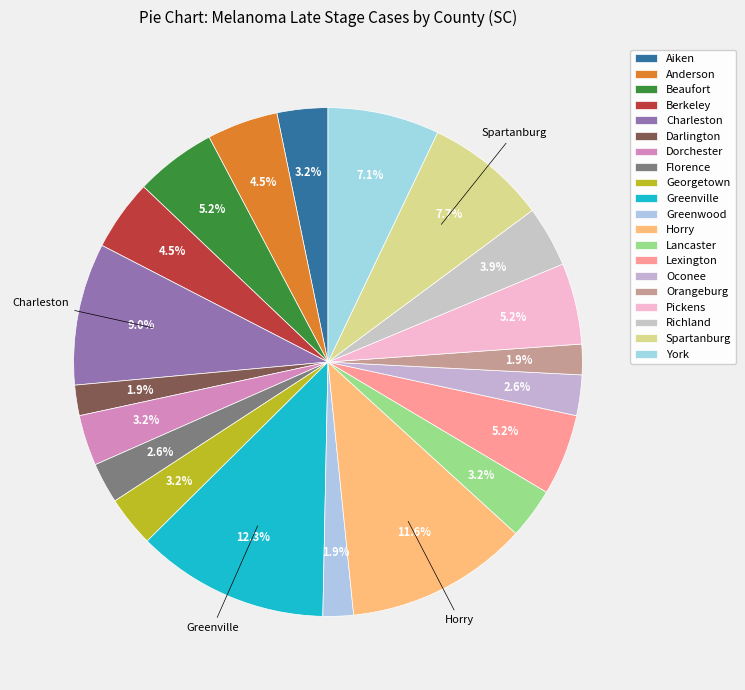

Which has a higher value, Florence or Richland?

Richland